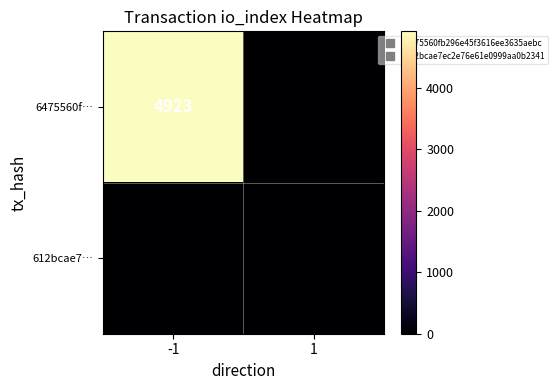

What is the difference between the maximum and minimum values in the 6475560f… series?

4923